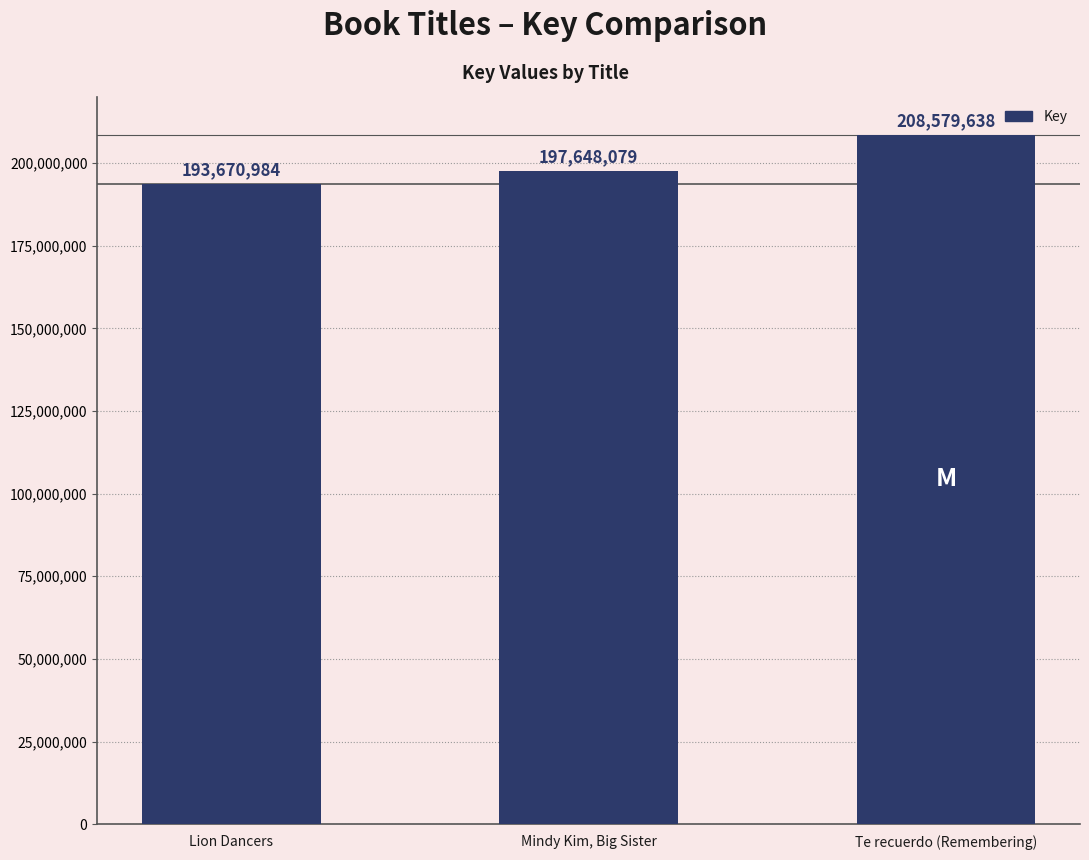

What is the value of the 2nd bar from the left?

197648079